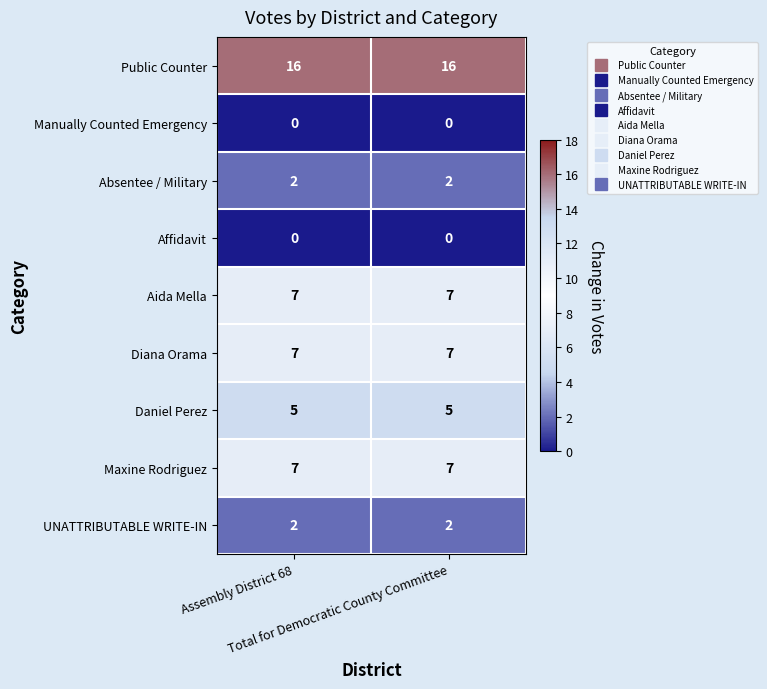

What is the sum of all UNATTRIBUTABLE WRITE-IN values?

4